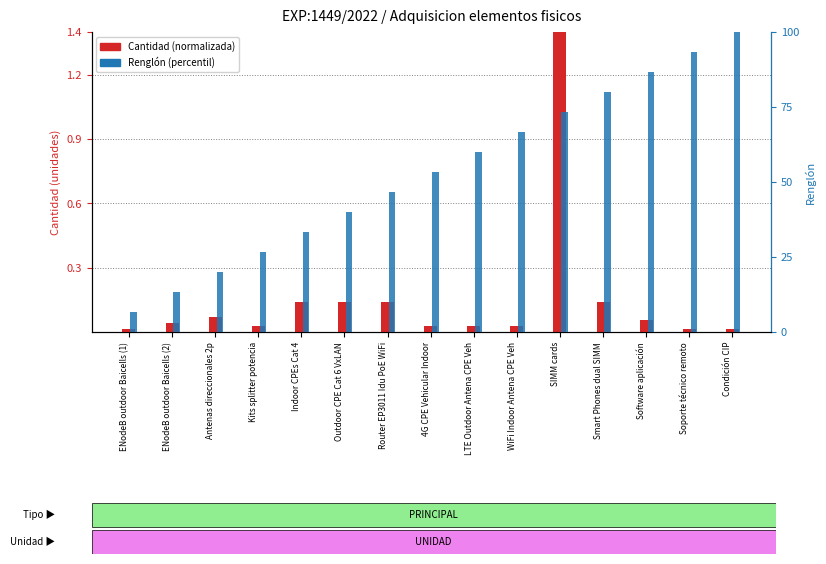

Read the Renglón (percentil) value at Antenas direccionales 2p.

0.3